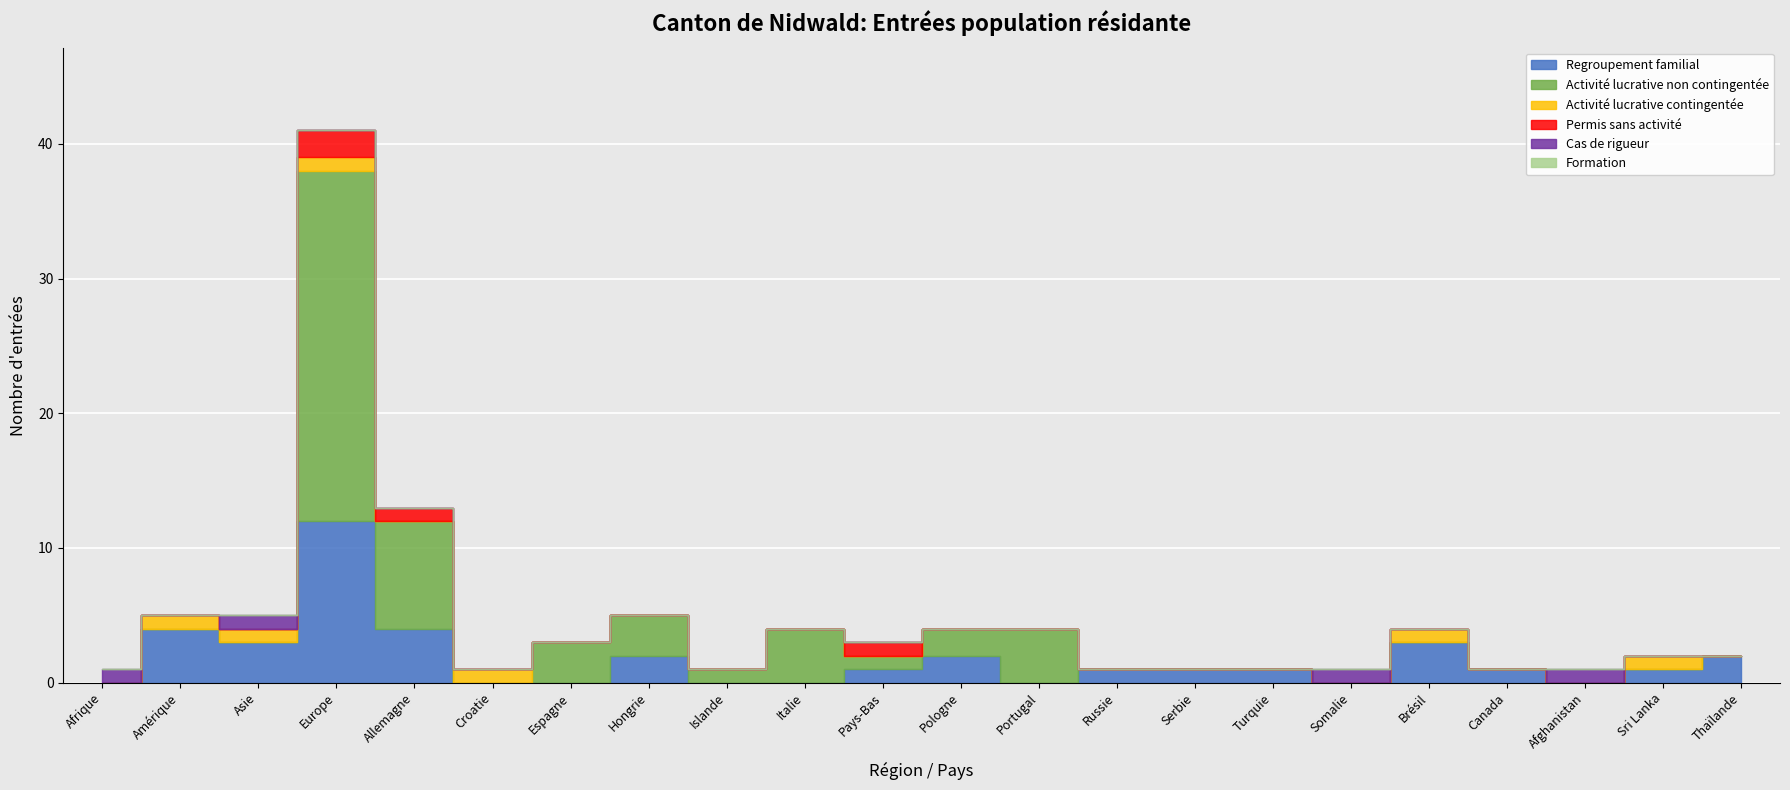

The Activité lucrative contingentée series shows 1 at Asie. True or false?

True